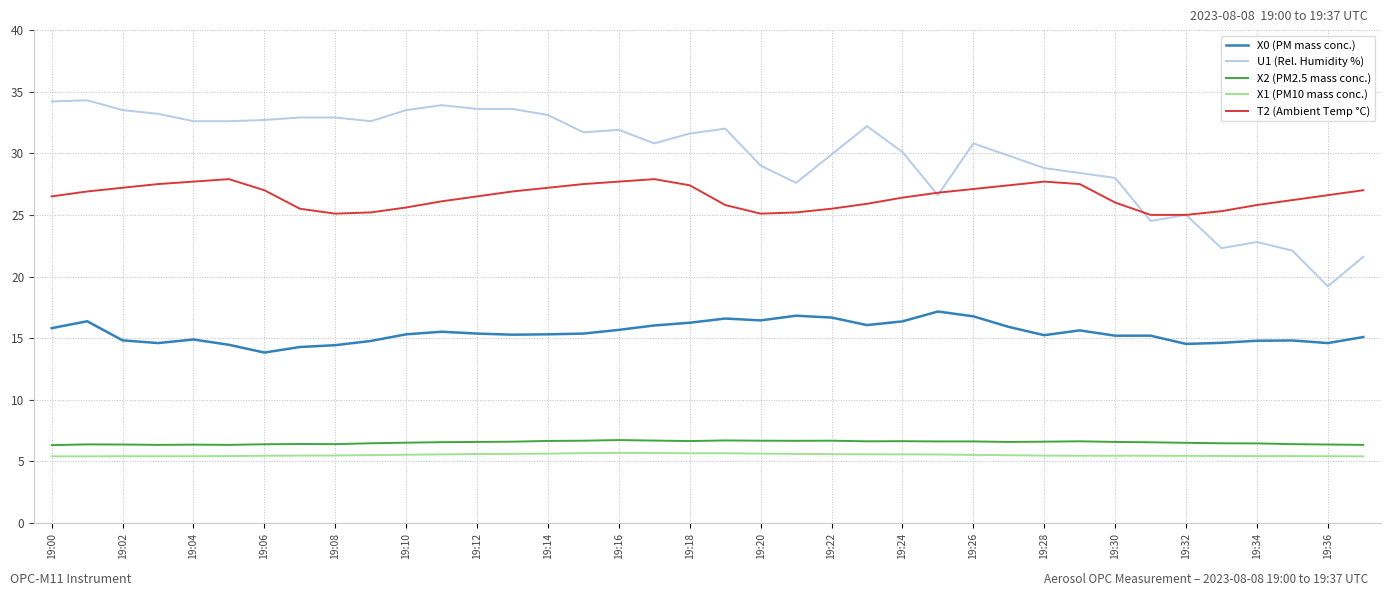

Which series has the largest range (max minus min)?

U1 (Rel. Humidity %)